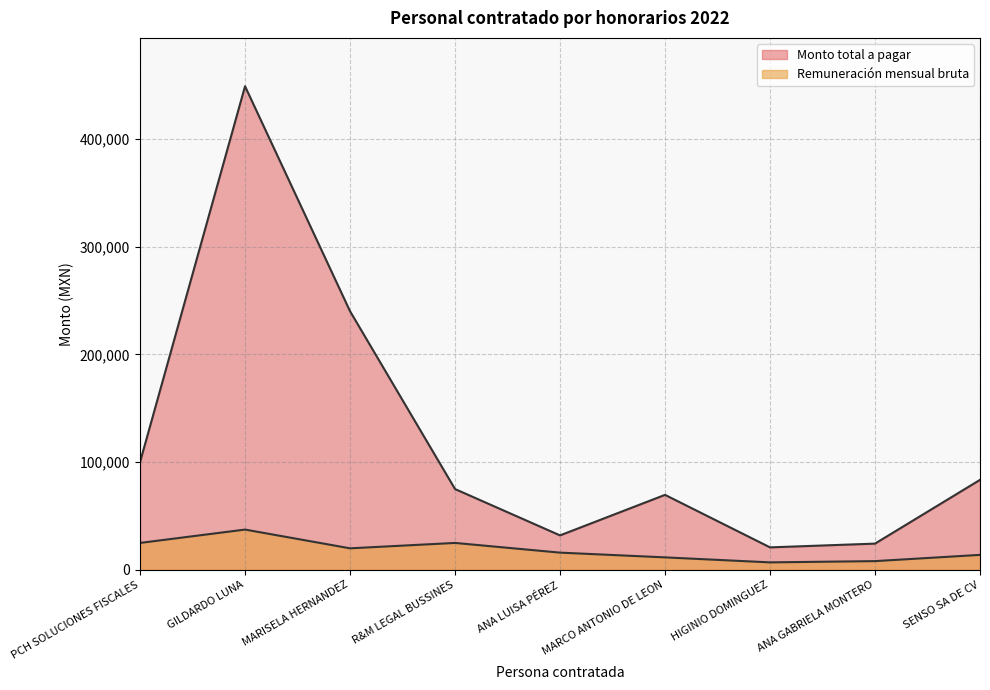

What is the value of the Remuneración mensual bruta point at the 9th from the left?

13920.0